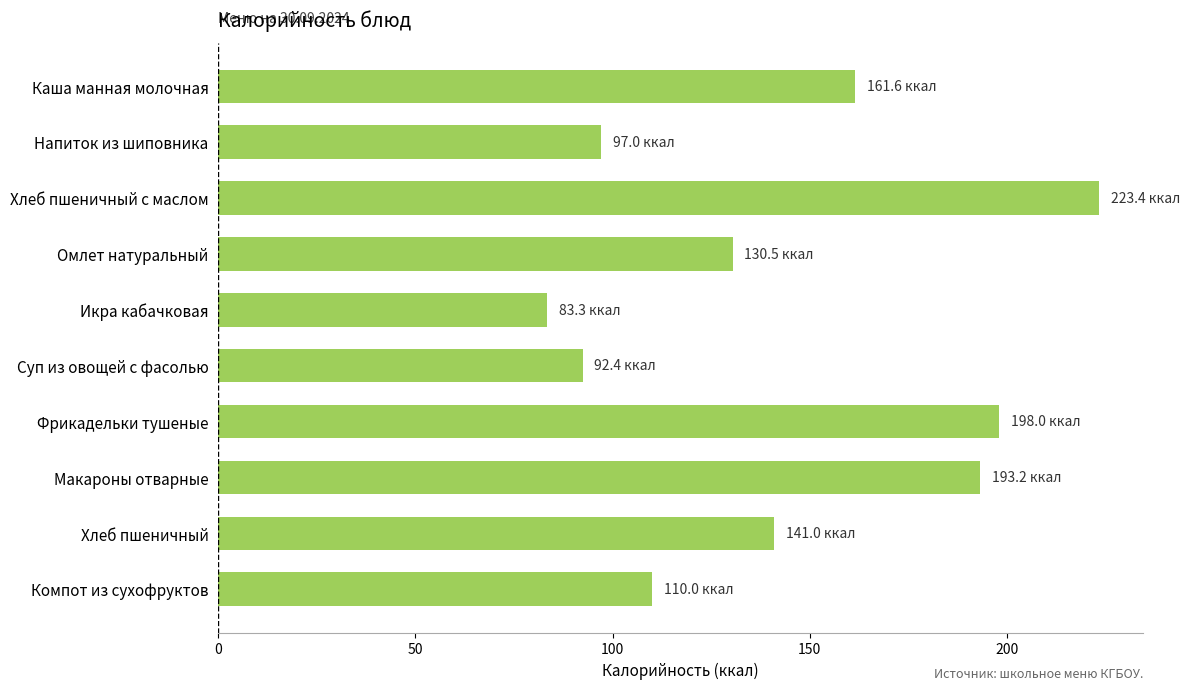

Does the chart contain any negative values?

No